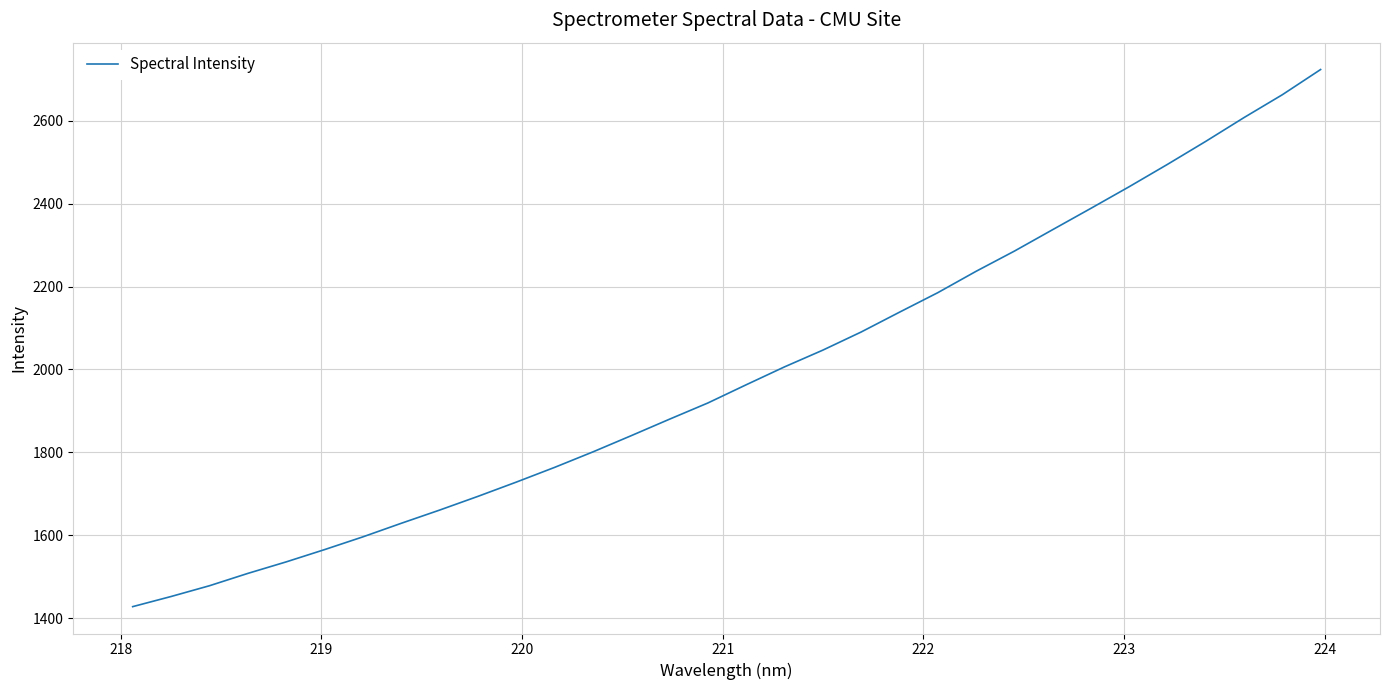

What is the difference between the maximum and minimum values?

1296.5